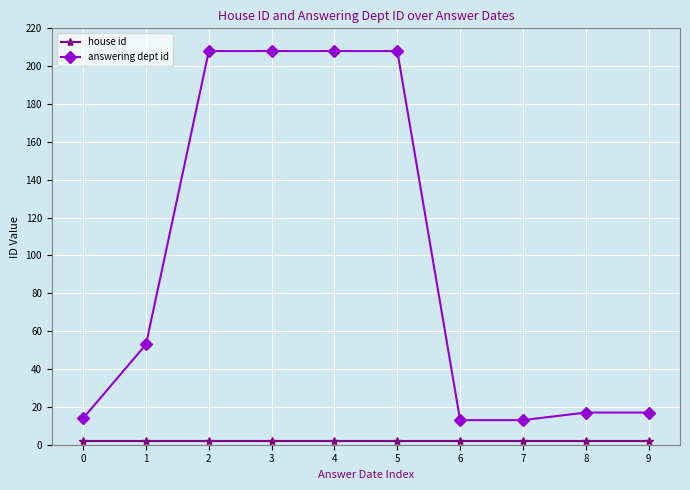

The answering dept id series shows 66 at 3. True or false?

False